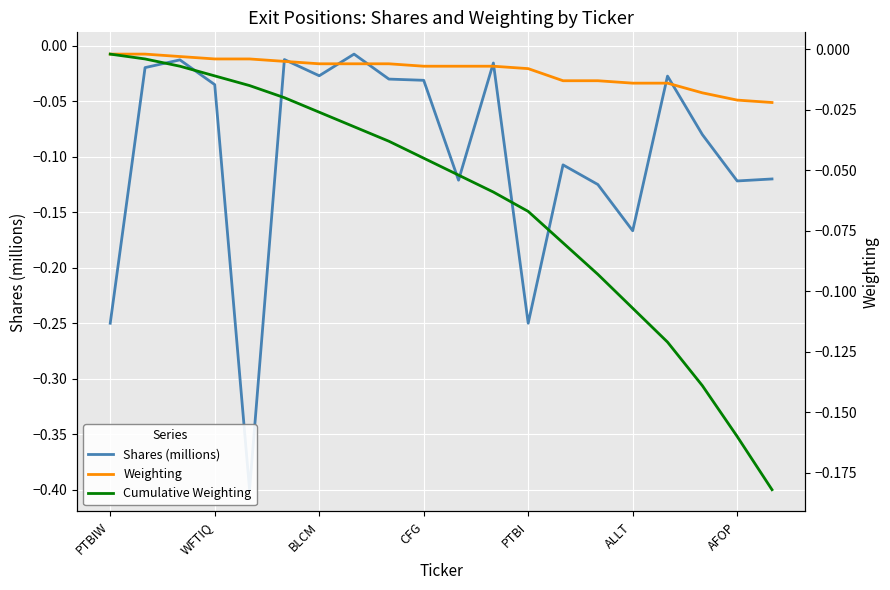

What is the value of the Cumulative Weighting point at the 11th from the left?

-0.1